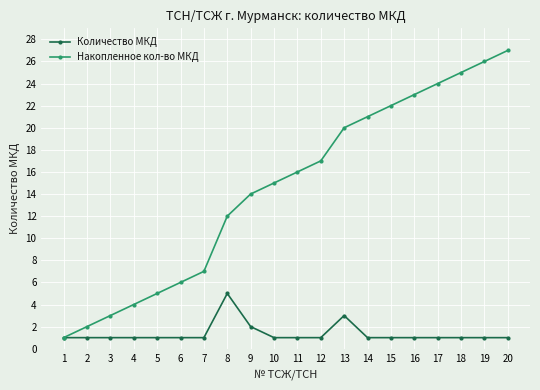

What is the difference between the maximum and minimum values in the Количество МКД series?

4